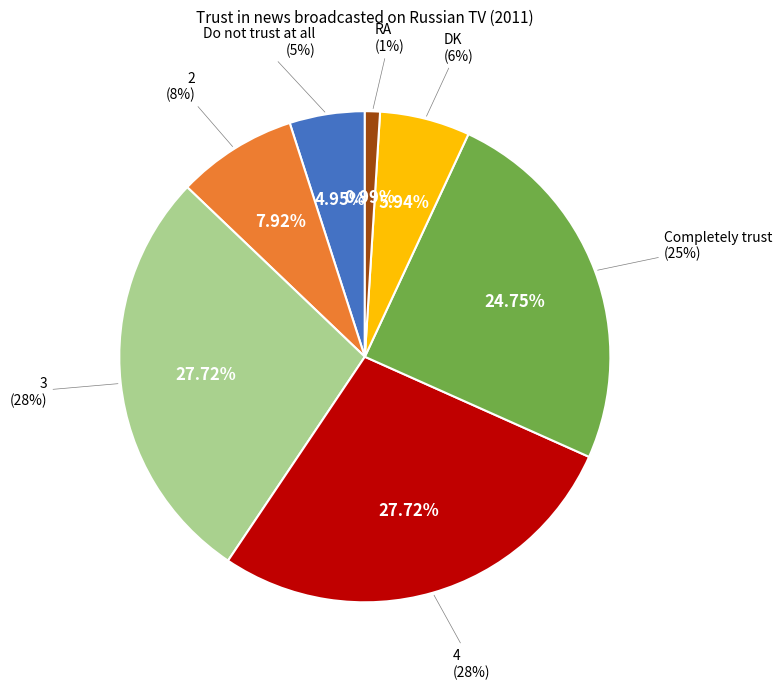

Which category has the biggest portion of the pie?

3